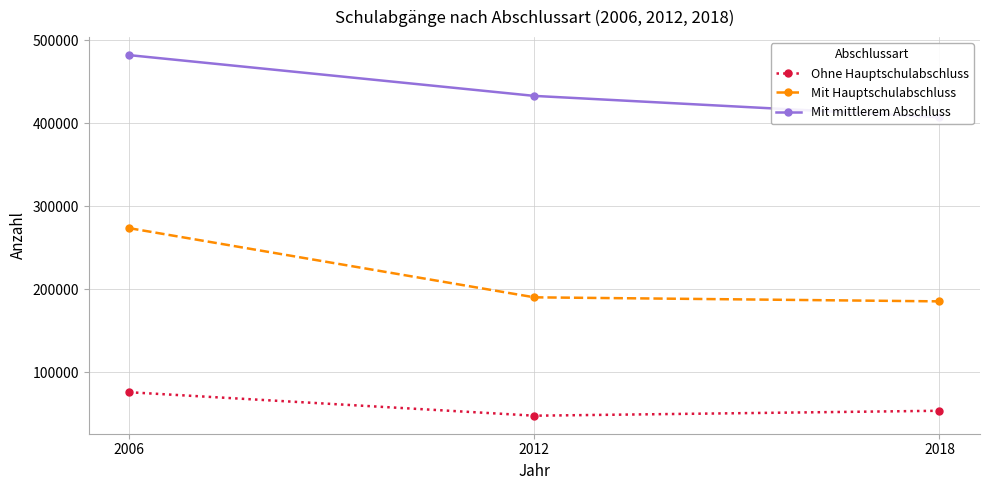

Which has a higher value, 2012 or 2018?

2018